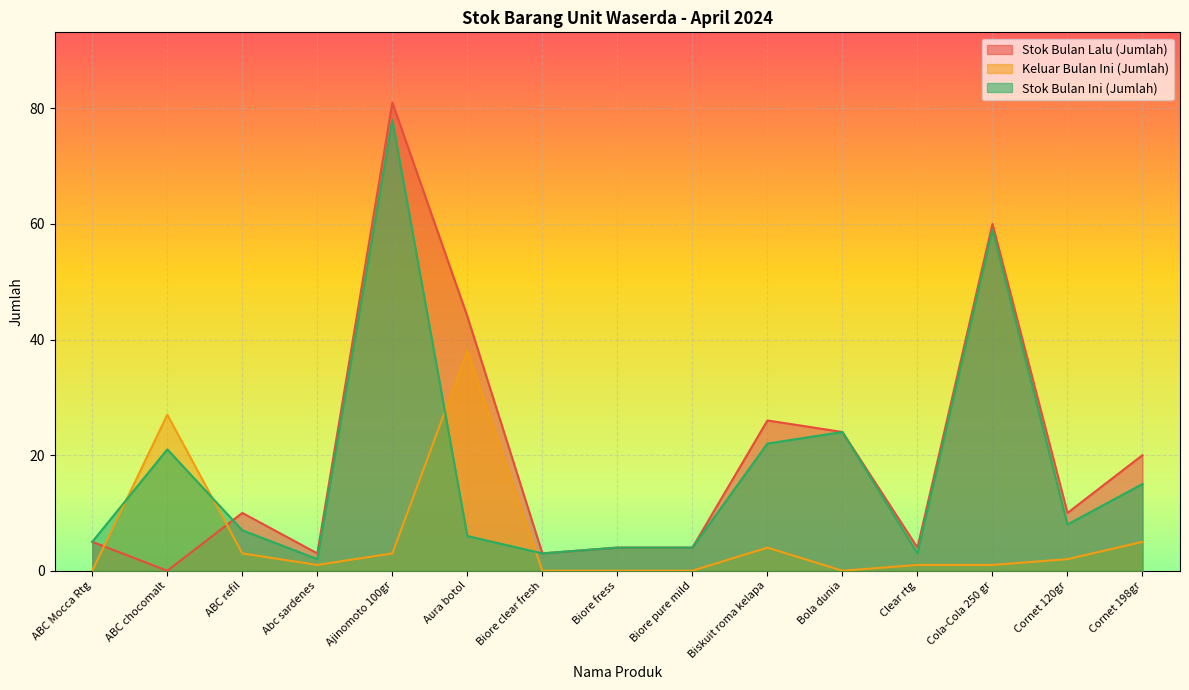

How many categories are shown in the chart?

15